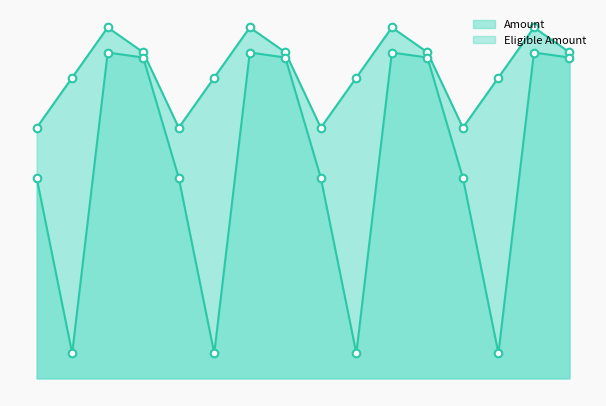

What is the total value across all series at INV699?

130000